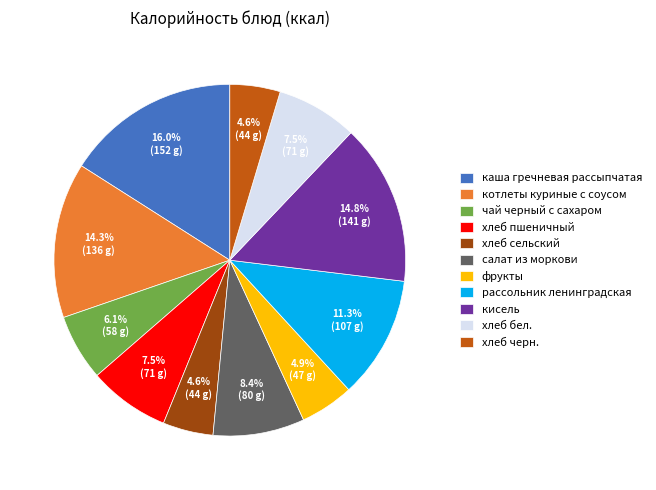

Which slice is the largest?

каша гречневая рассыпчатая